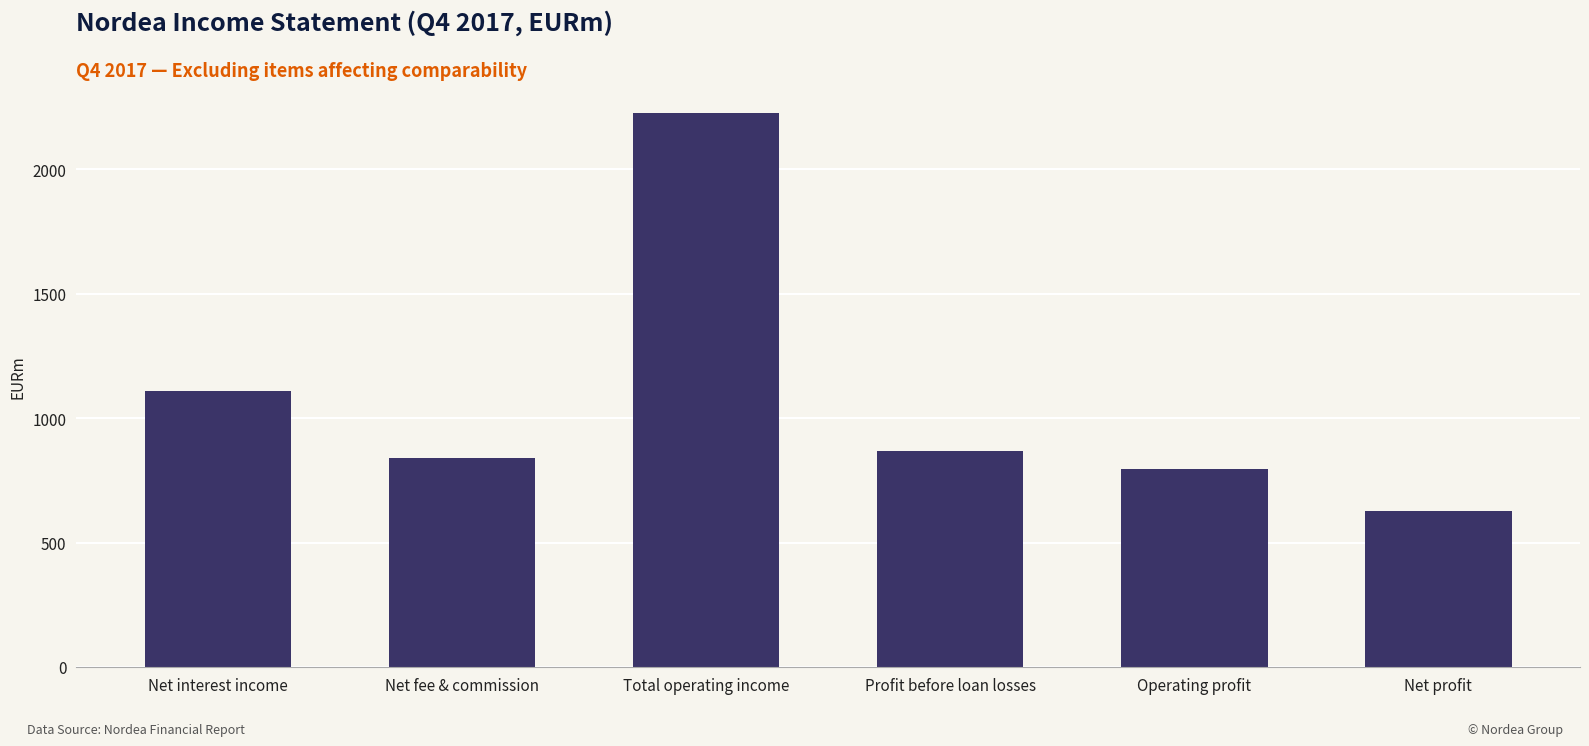

How many bars are there in total?

6